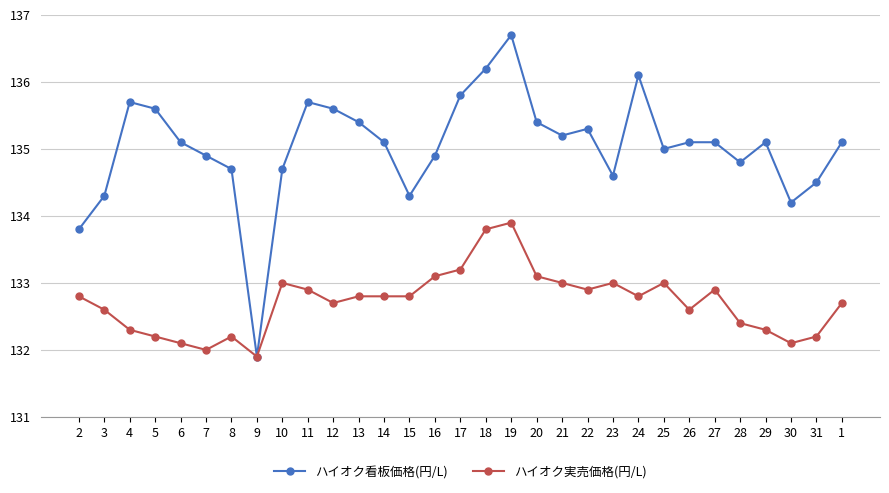

List the series in order of their peak value, highest first.

ハイオク看板価格(円/L), ハイオク実売価格(円/L)